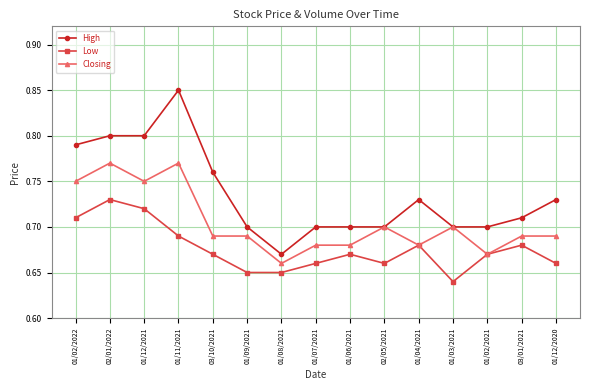

The value of High at 01/12/2020 is 0.7. True or false?

True